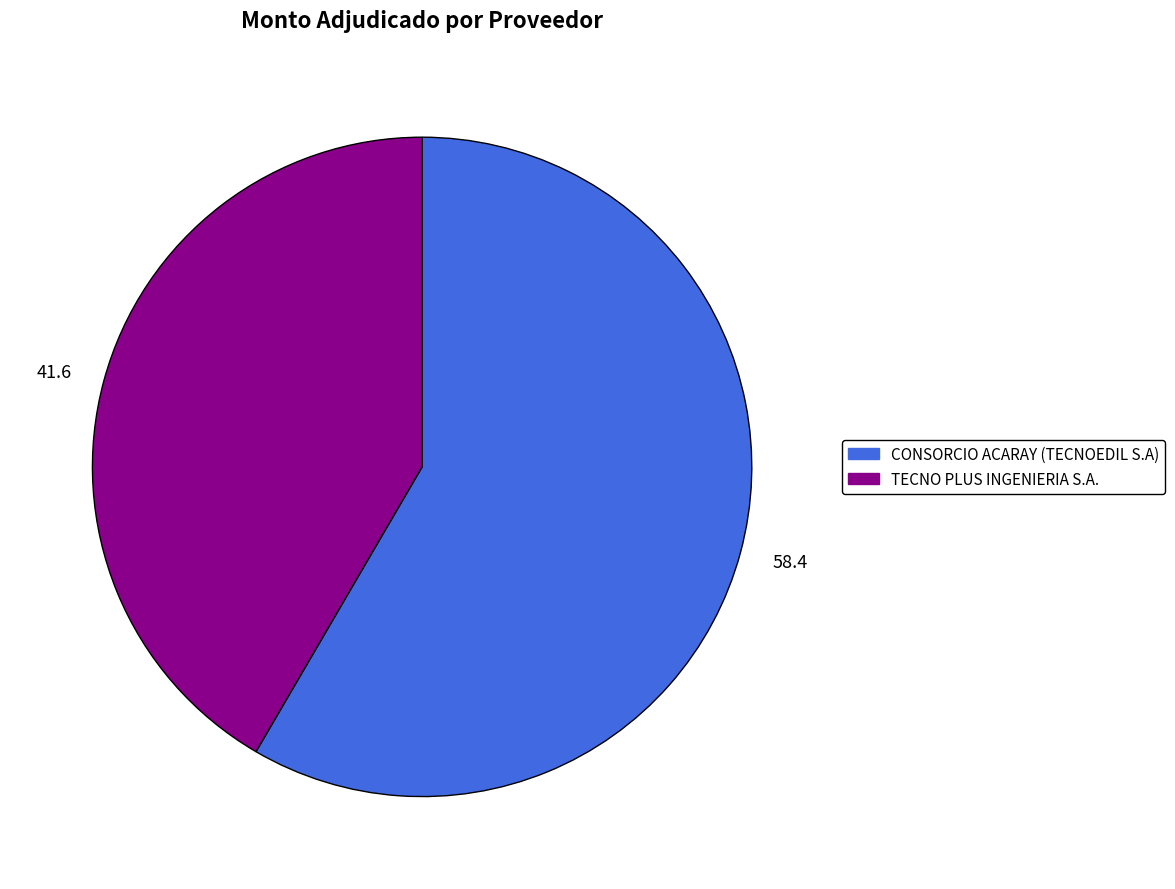

Rank the categories by value from lowest to highest.

TECNO PLUS INGENIERIA S.A., CONSORCIO ACARAY (TECNOEDIL S.A)